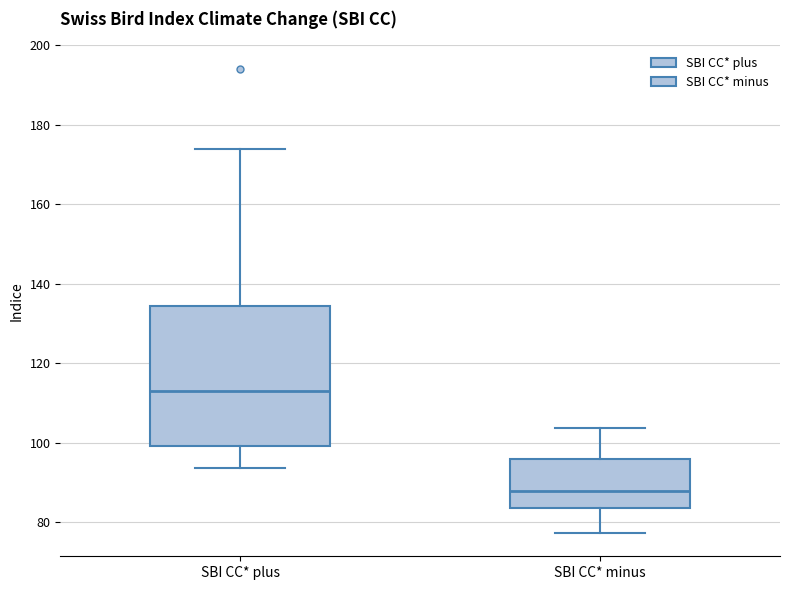

Where does the lower whisker of the box for SBI CC* minus end on the y-axis? The values are not printed on the chart, so give them approximately, as read against the axis.

78